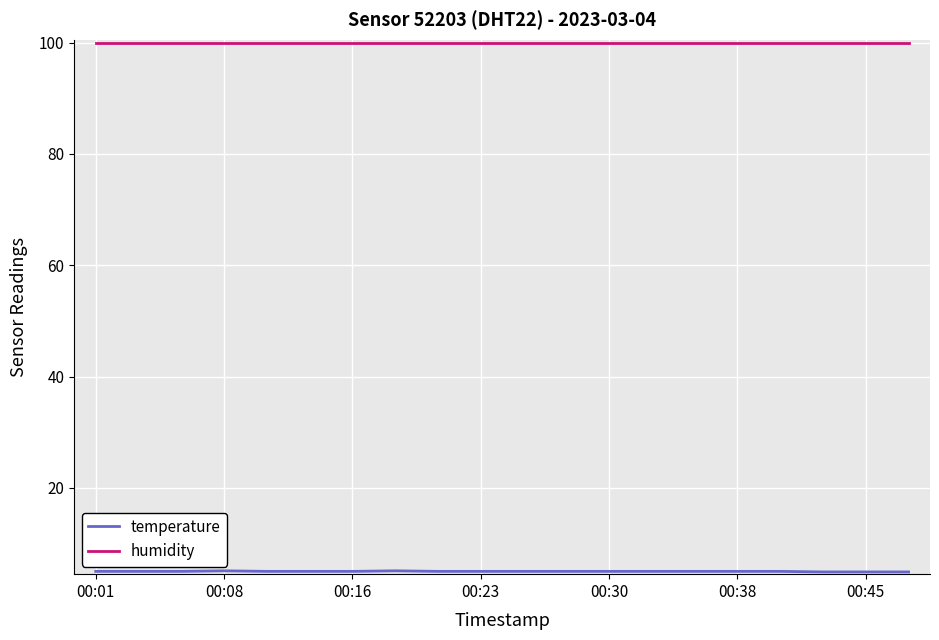

What is the maximum value shown in the chart?

99.9